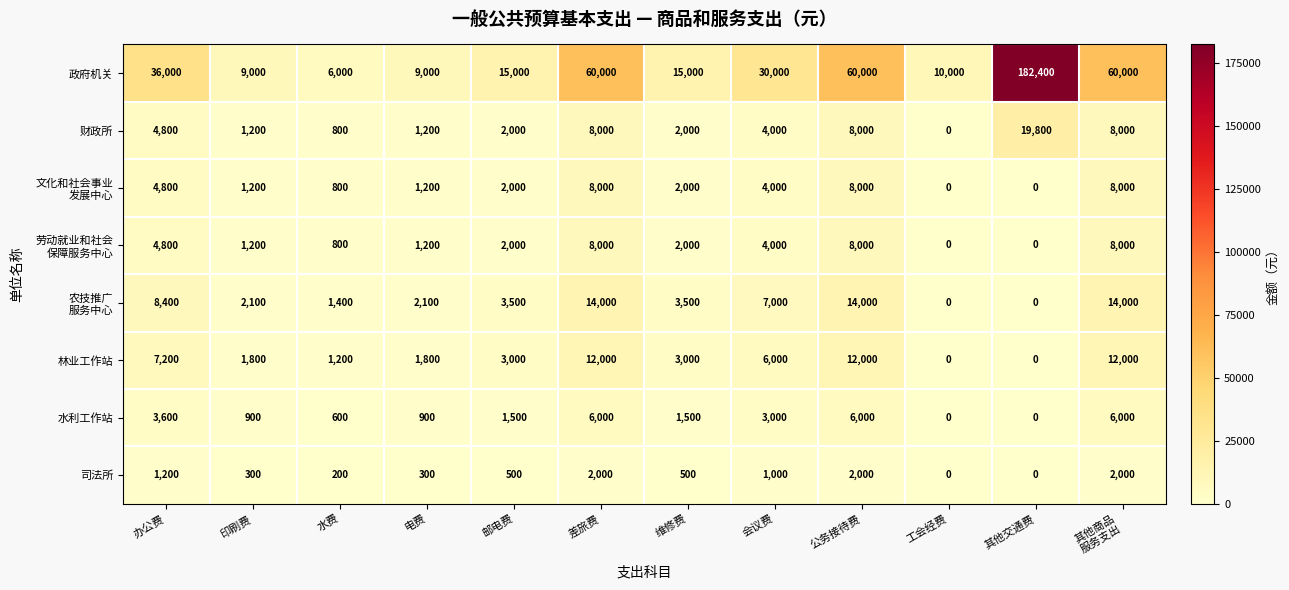

What is the average value of the 财政所 series?

4983